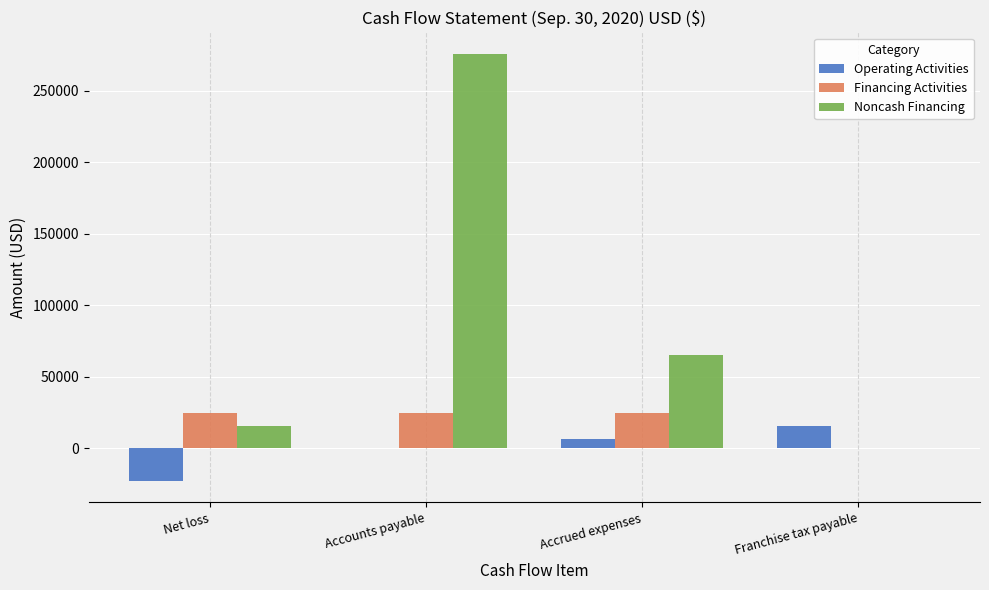

What is the spread (max minus min) of values at Accrued expenses?

58496